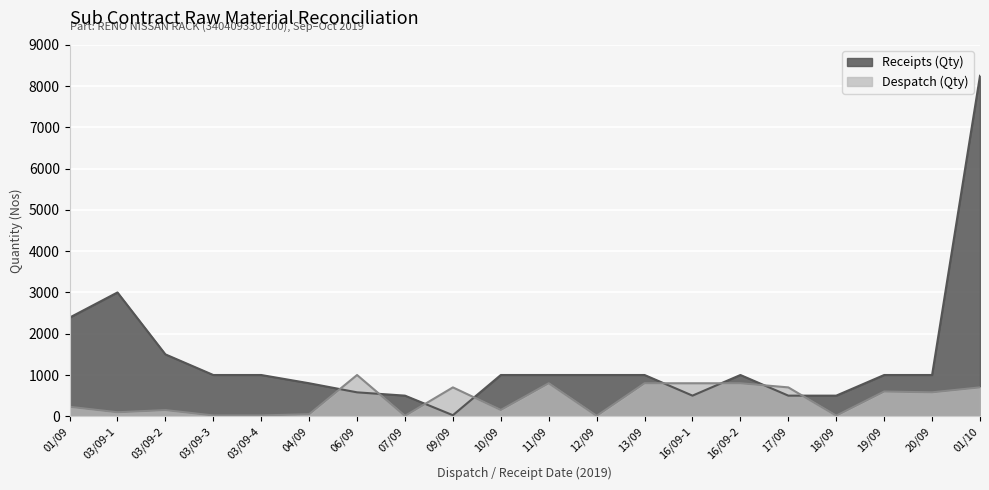

List the series in order of their overall mean, lowest first.

Despatch (Qty), Receipts (Qty)